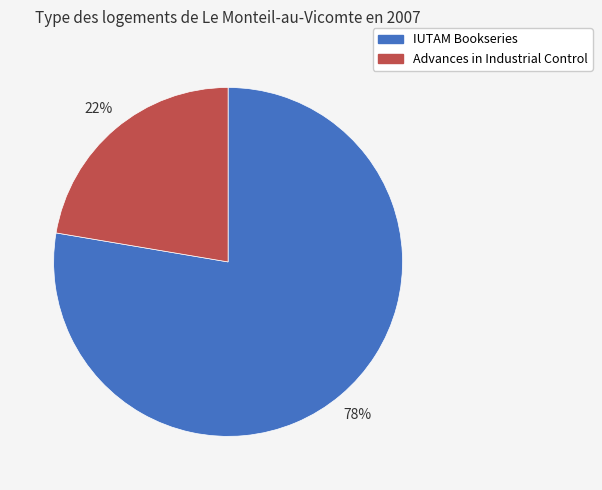

To the nearest percent, what is the average slice percentage?

50%